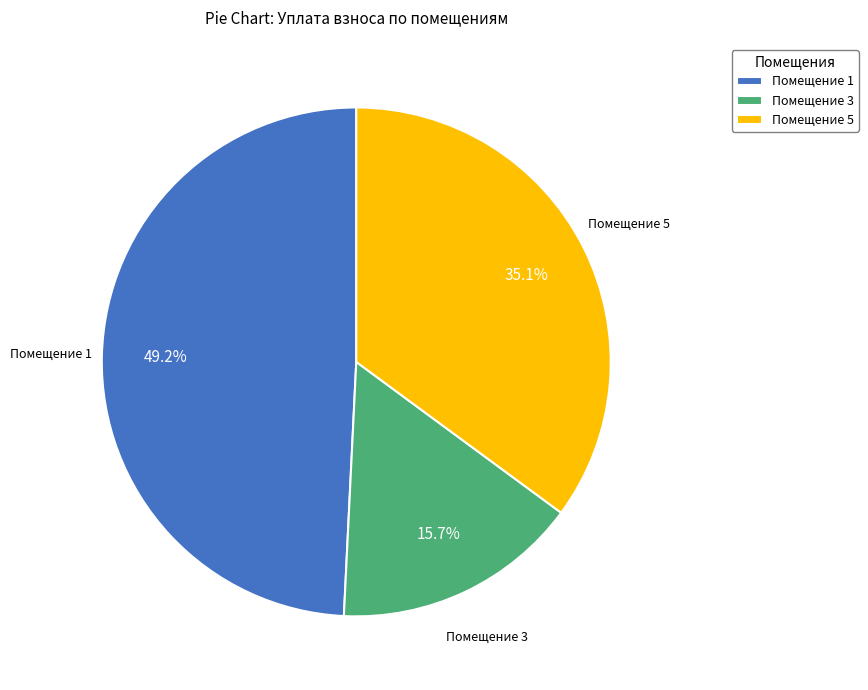

Do Помещение 1 and Помещение 3 together represent more than half of the pie?

Yes